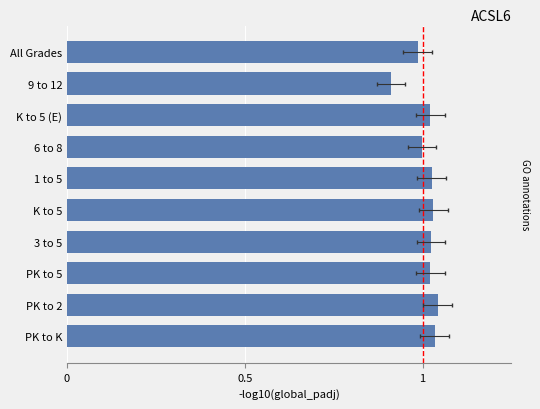

Are the bars horizontal?

Yes